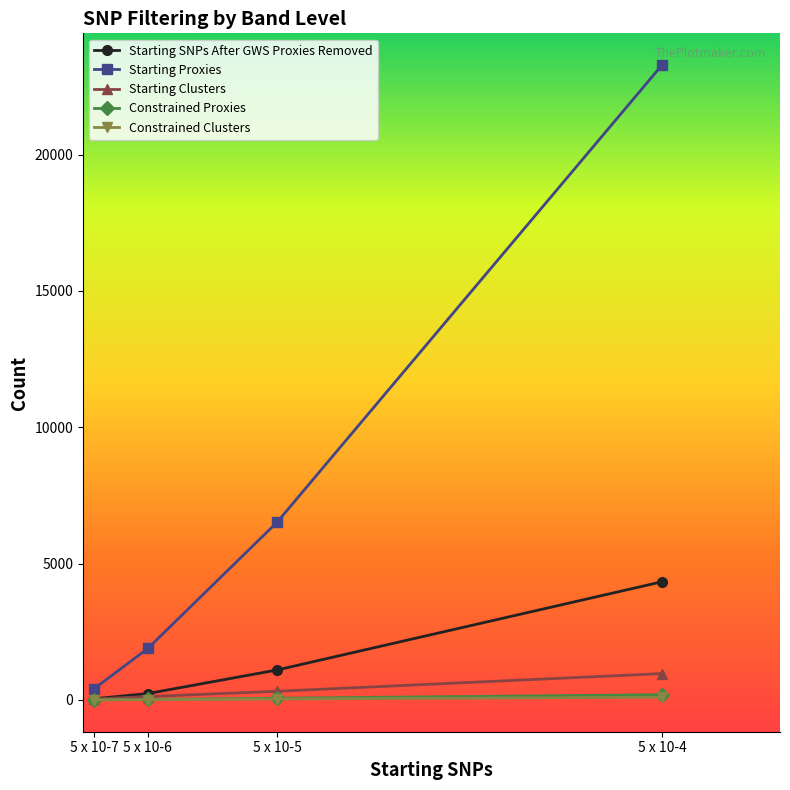

Which series has the largest total across all categories?

Starting Proxies